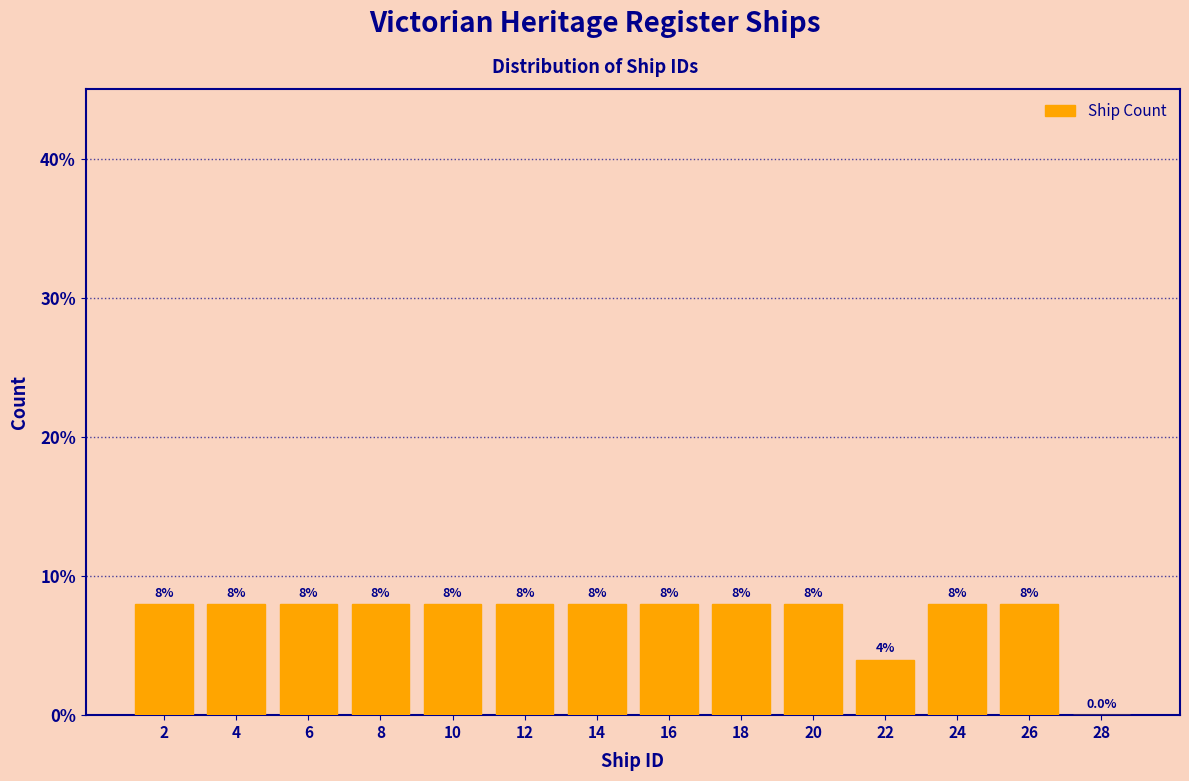

Reading left to right, list every bar in this chart as the range it spans on the x-axis followed by its height.

1 to 3: 8.0
3 to 5: 8.0
5 to 7: 8.0
7 to 9: 8.0
9 to 11: 8.0
11 to 13: 8.0
13 to 15: 8.0
15 to 17: 8.0
17 to 19: 8.0
19 to 21: 8.0
21 to 23: 4.0
23 to 25: 8.0
25 to 27: 8.0
27 to 29: 0.0